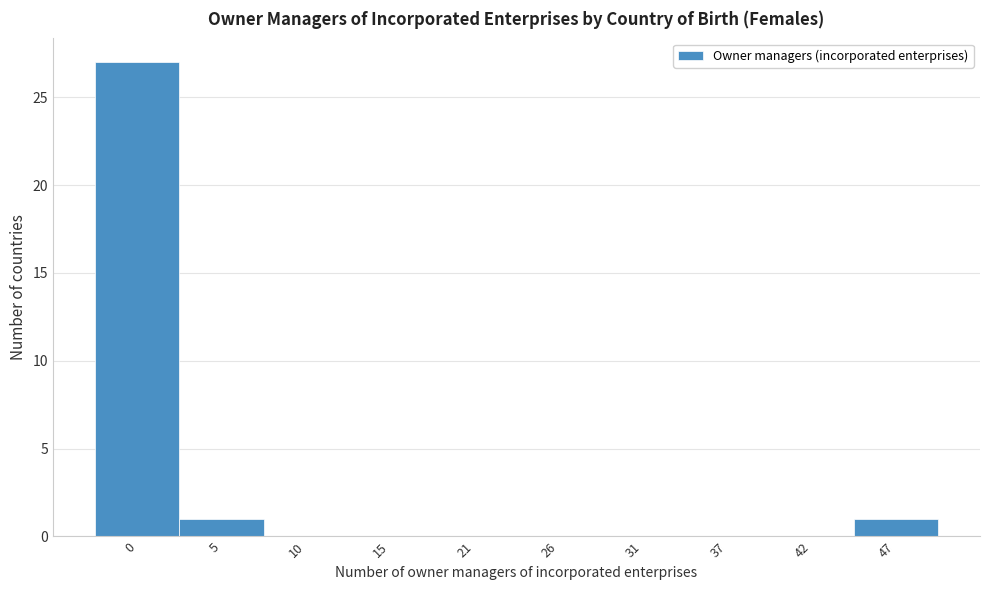

Reading right to left, extract all data points from this chart.

47=1	42=0	37=0	31=0	26=0	21=0	15=0	10=0	5=1	0=27